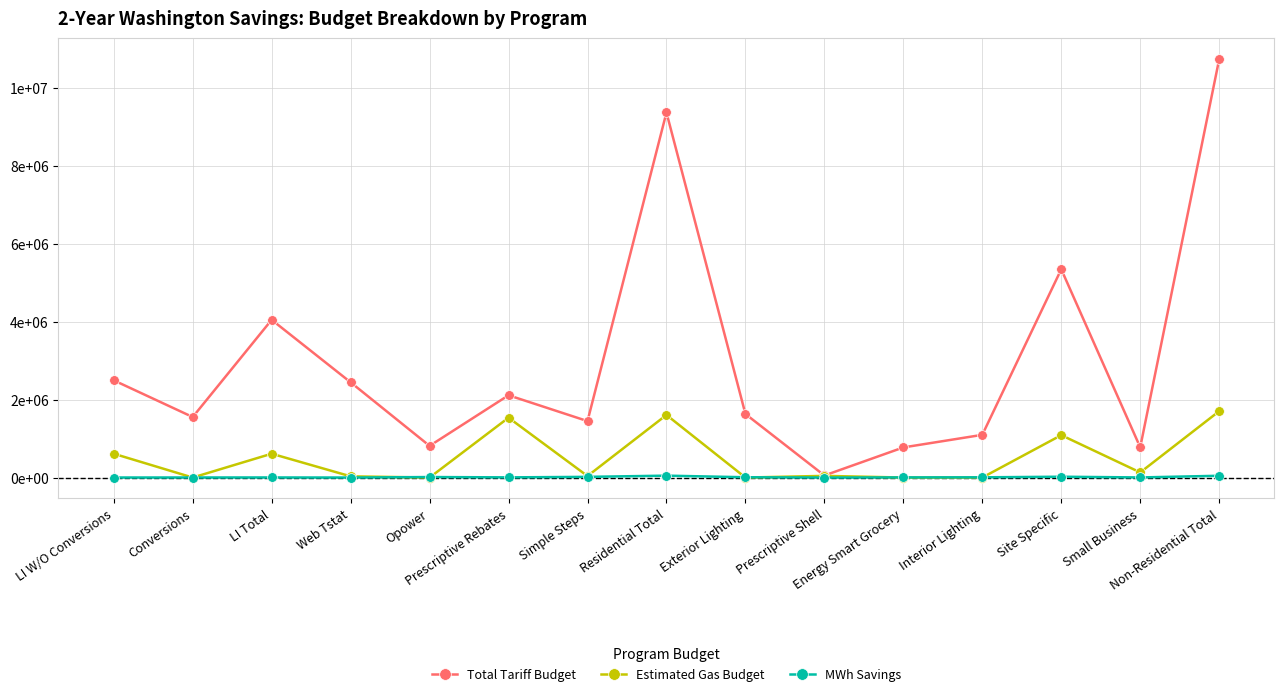

At which label does Estimated Gas Budget reach its minimum?

Conversions